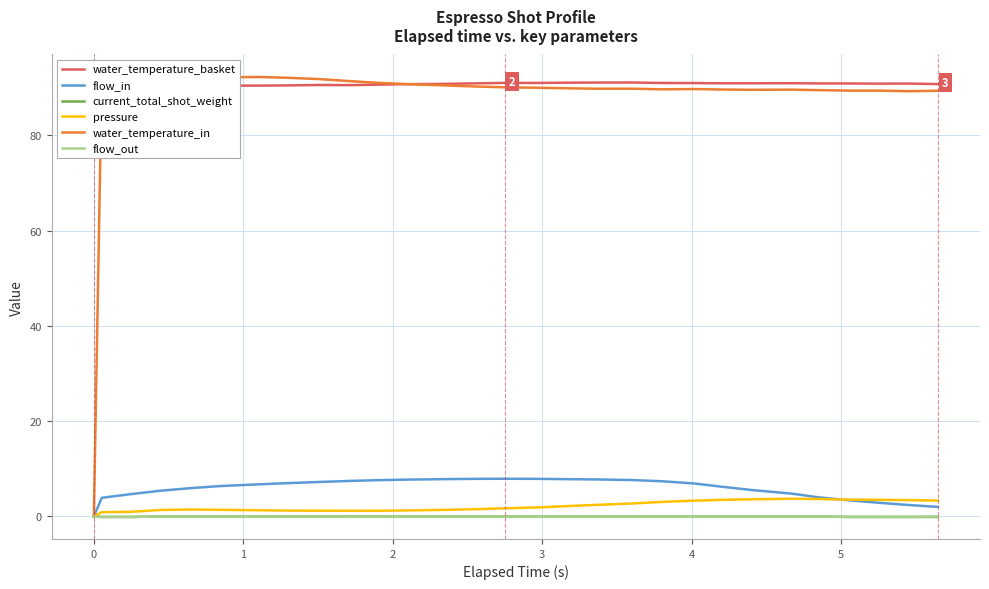

Is this an area chart (filled region under the line)?

No